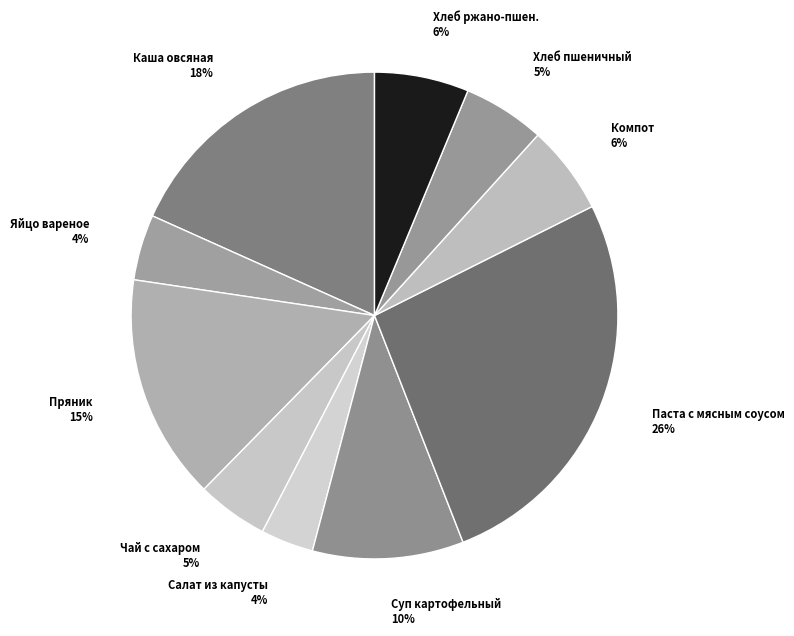

What is the largest slice in the pie chart?

Паста с мясным соусом